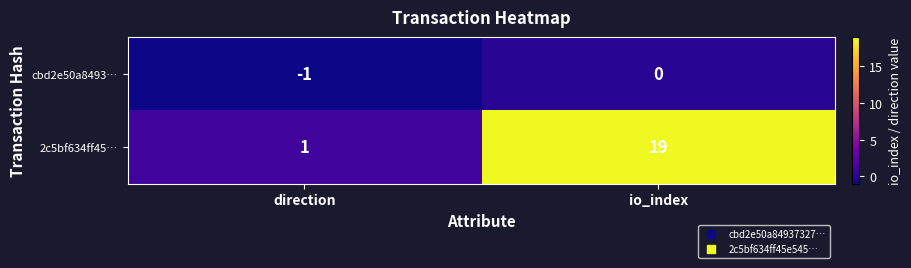

Rank the series at direction from lowest to highest value.

cbd2e50a8493…, 2c5bf634ff45…